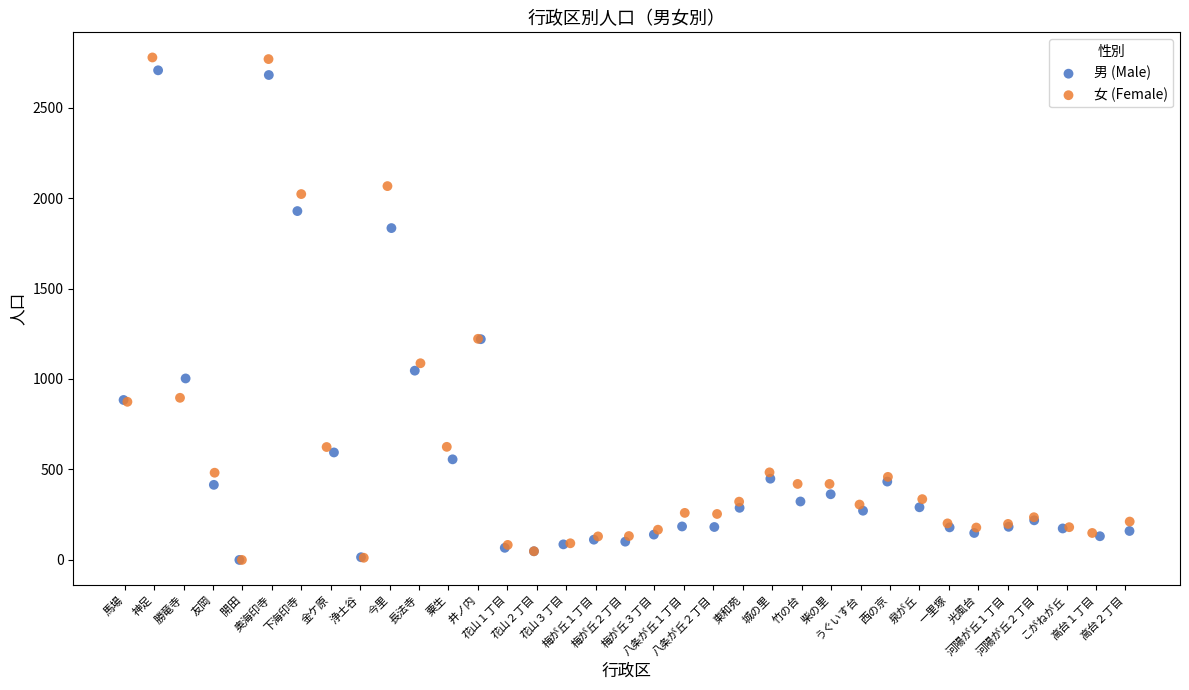

Which series has the largest Y range (max minus min)?

女 (Female)